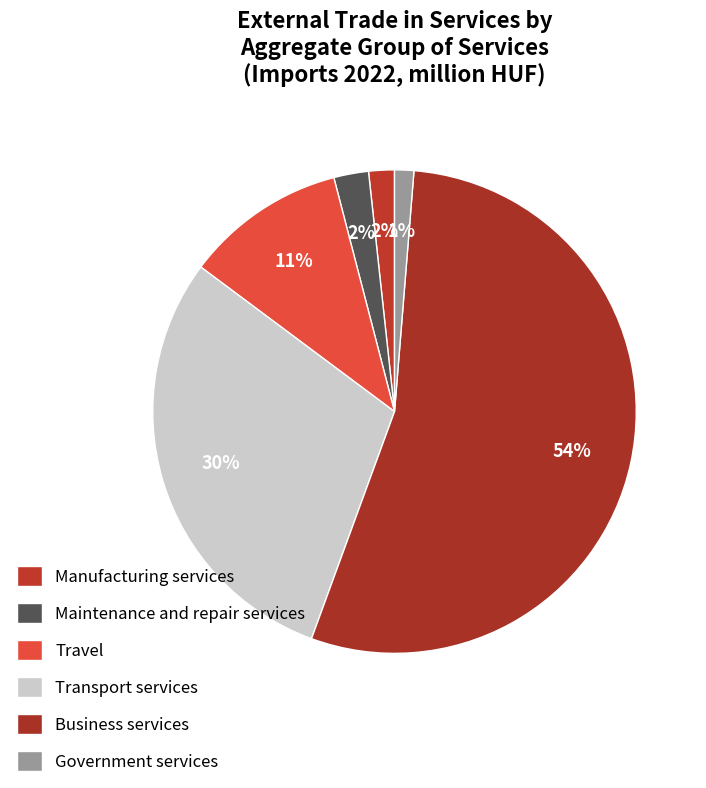

Rank the categories by value from highest to lowest.

Business services, Transport services, Travel, Maintenance and repair services, Manufacturing services, Government services